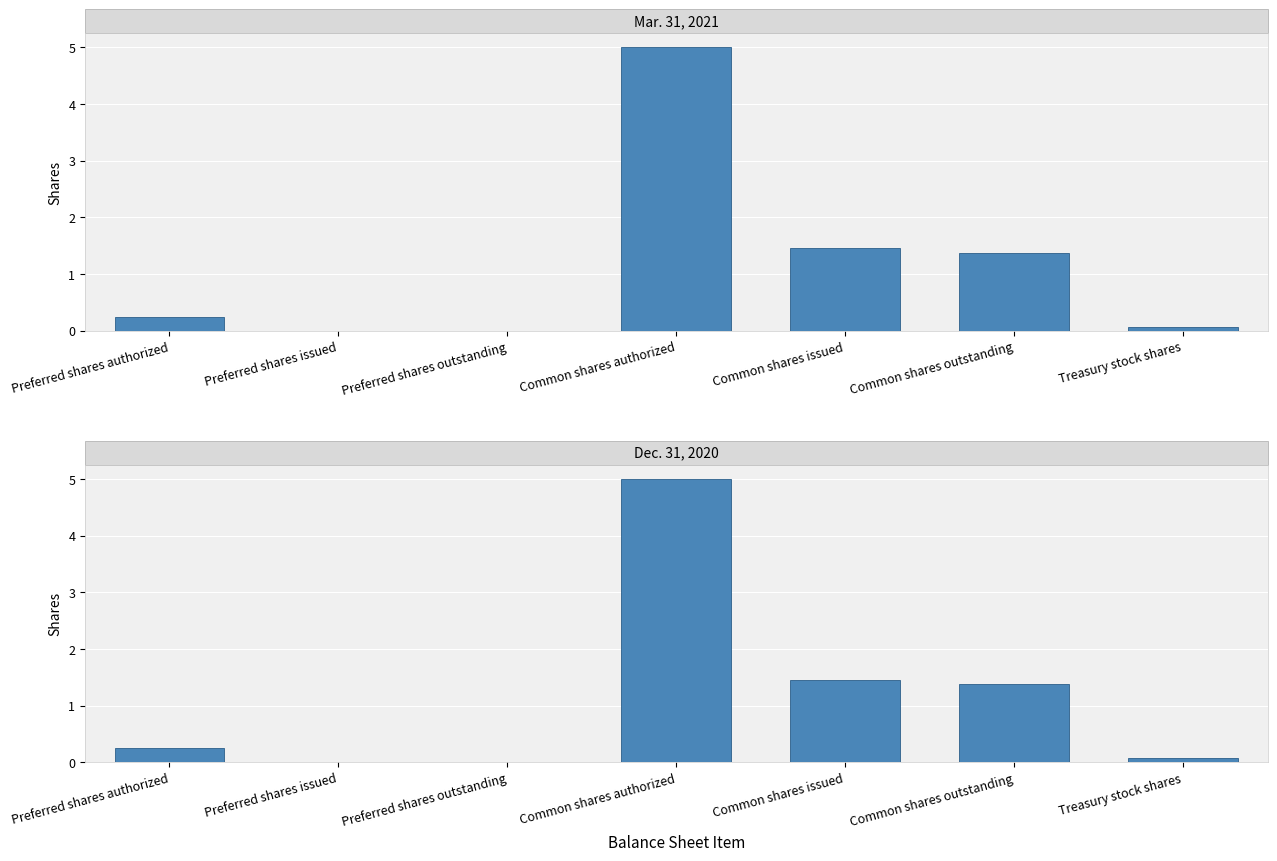

How many positive values does the Mar. 31, 2021 series have?

5